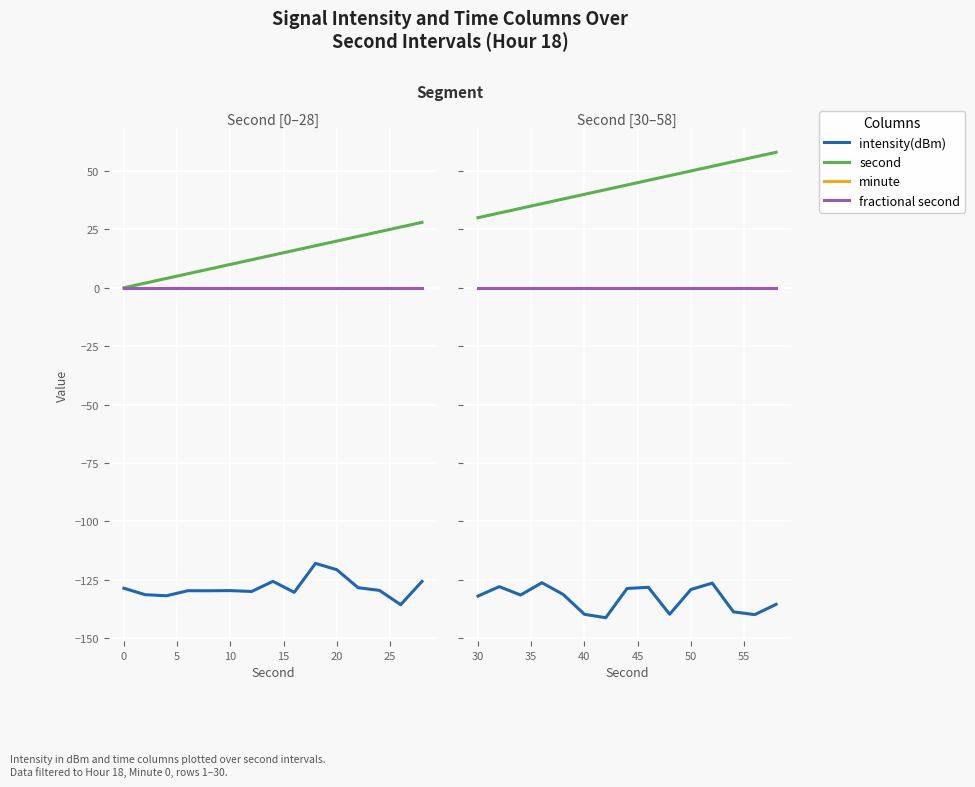

What is the difference between the highest and lowest values at 5?

165.5